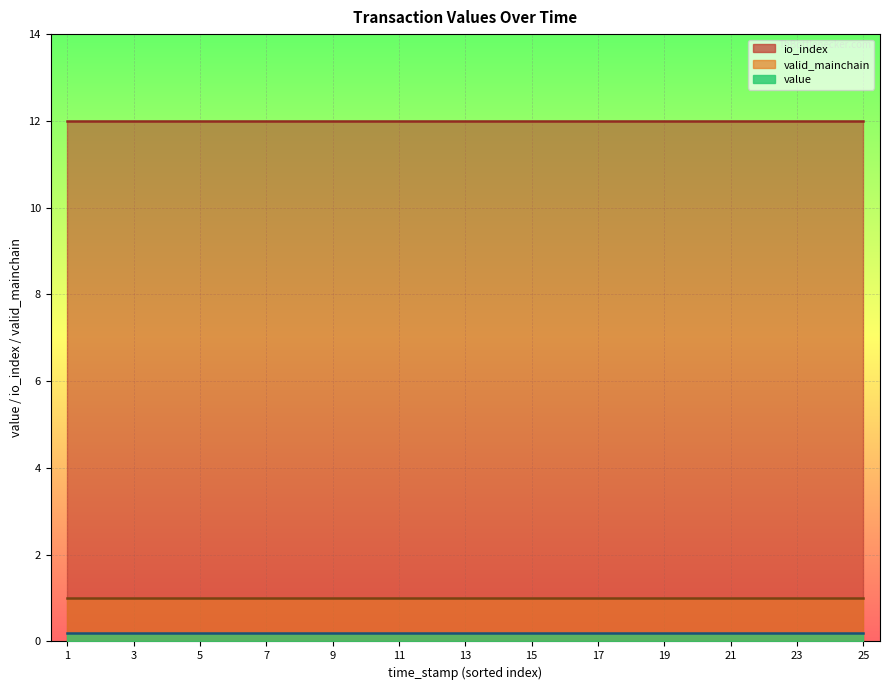

What is the value of the valid_mainchain point at the 21st from the left?

1.0